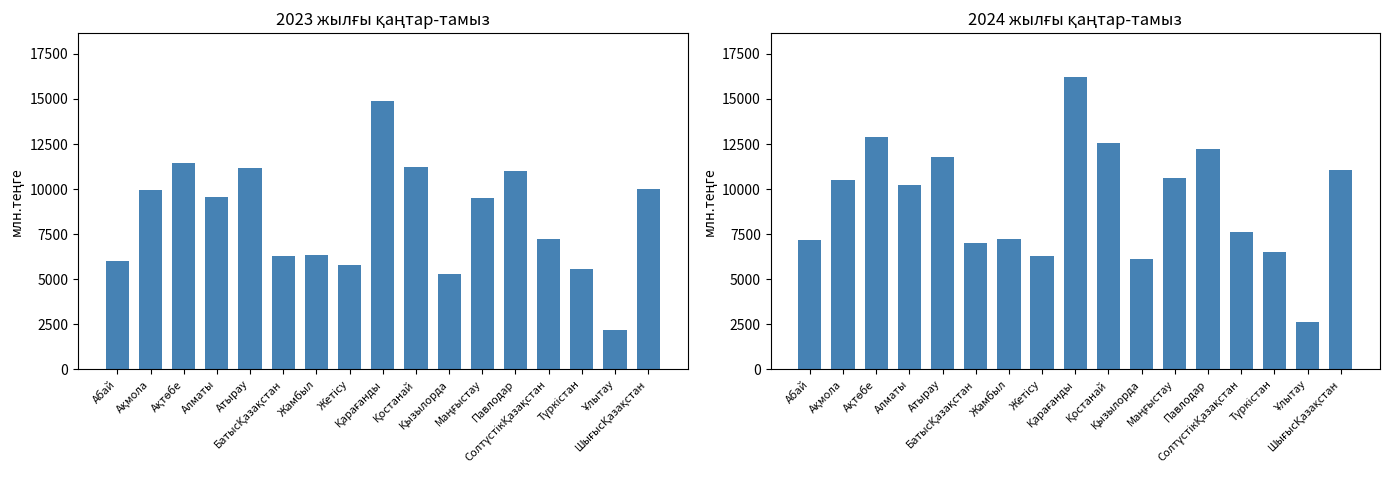

Which series has the largest total across all categories?

2024 жылғы қаңтар-тамыз